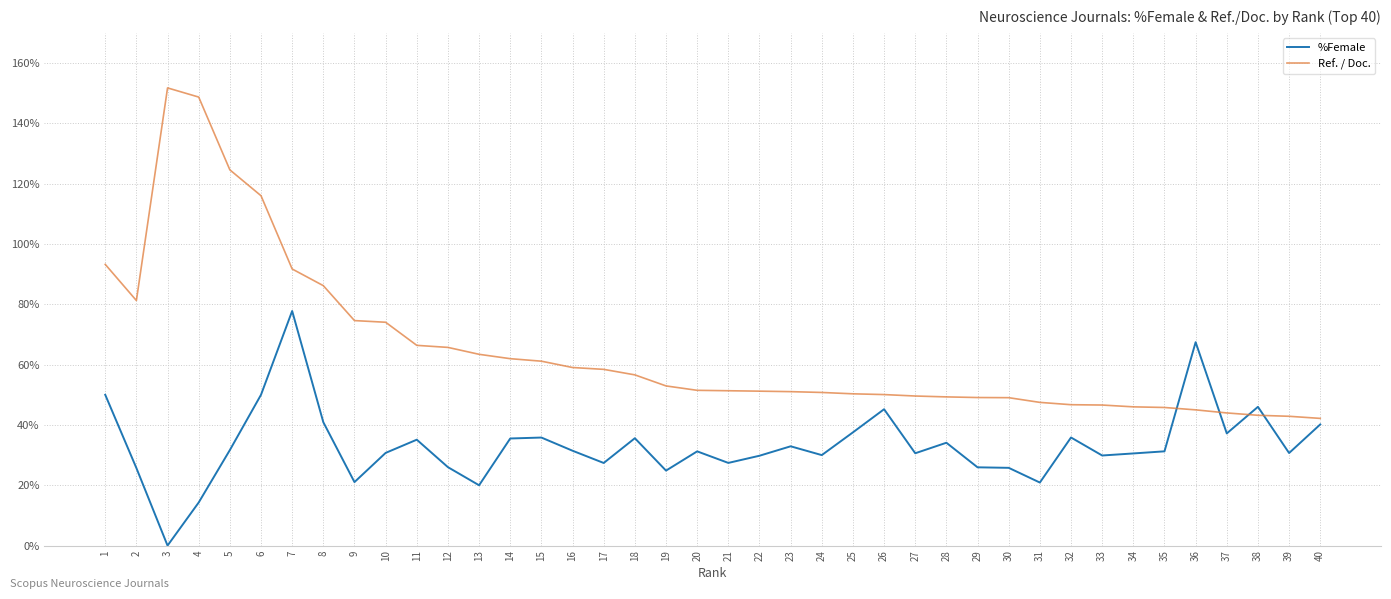

Where is Ref. / Doc. nearest to the value 96?

1